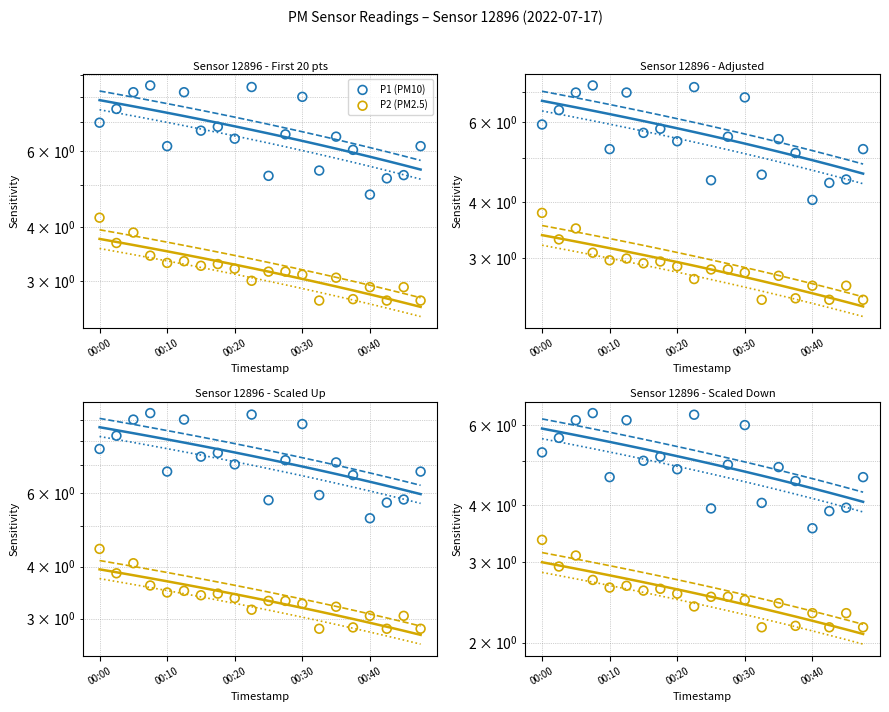

What are all the series names shown in the legend?

P1 (PM10), P2 (PM2.5)